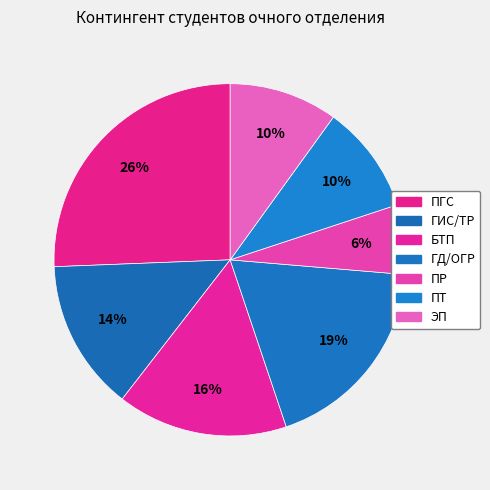

How many slices are in this pie chart?

7